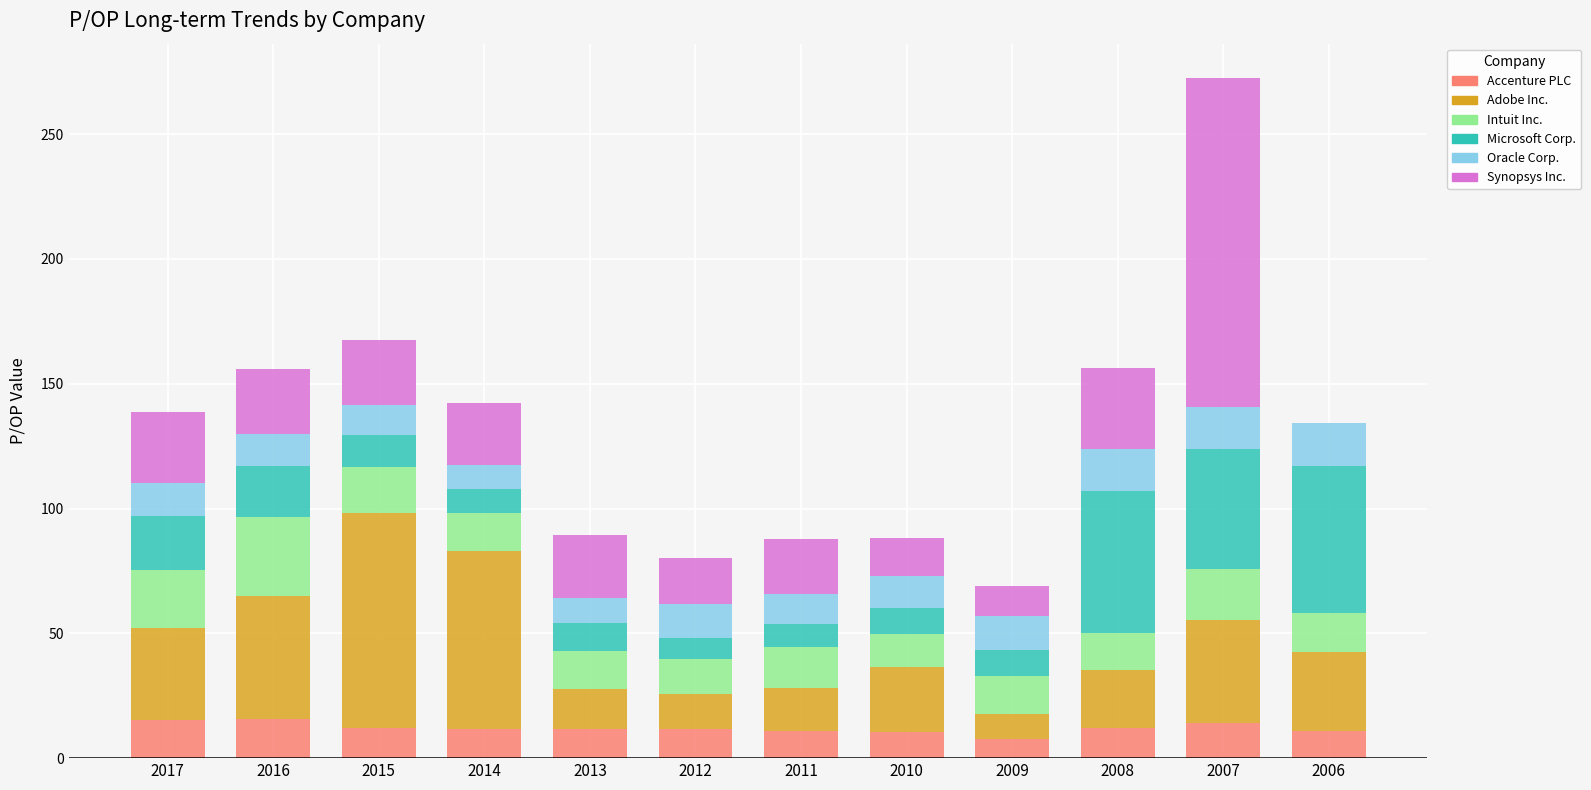

What is the sum of the Accenture PLC values at 2012 and 2008?

23.7